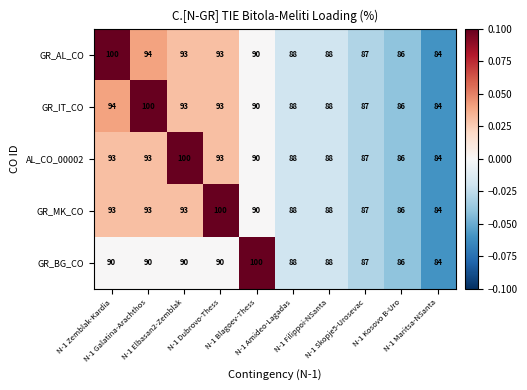

What is the maximum value for GR_MK_CO?

100